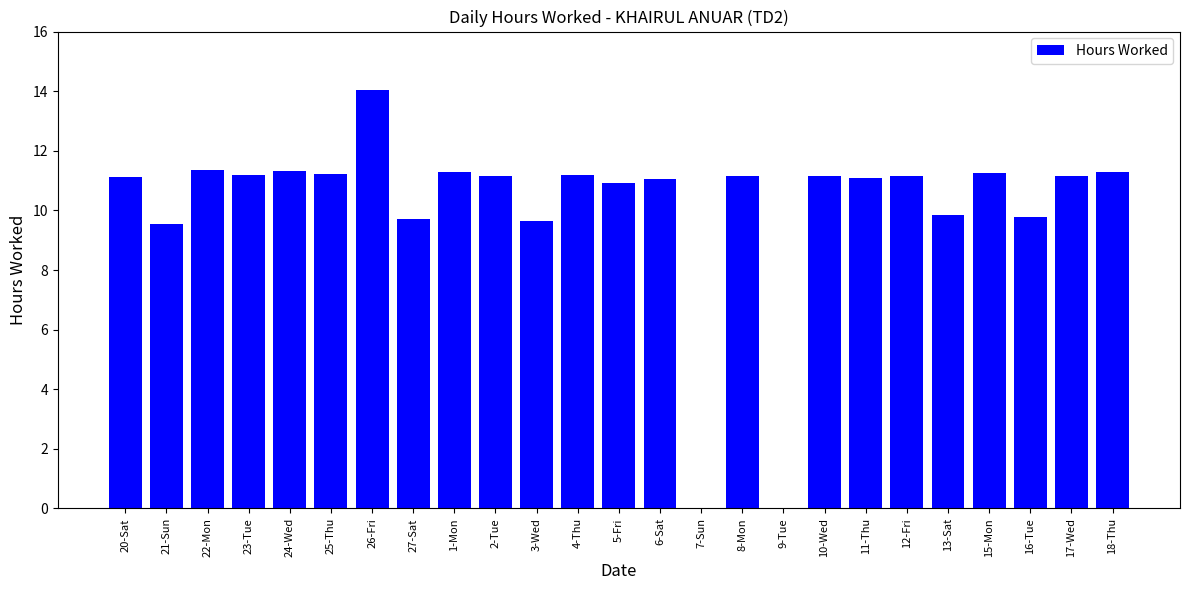

What is the maximum value shown in the chart?

14.0